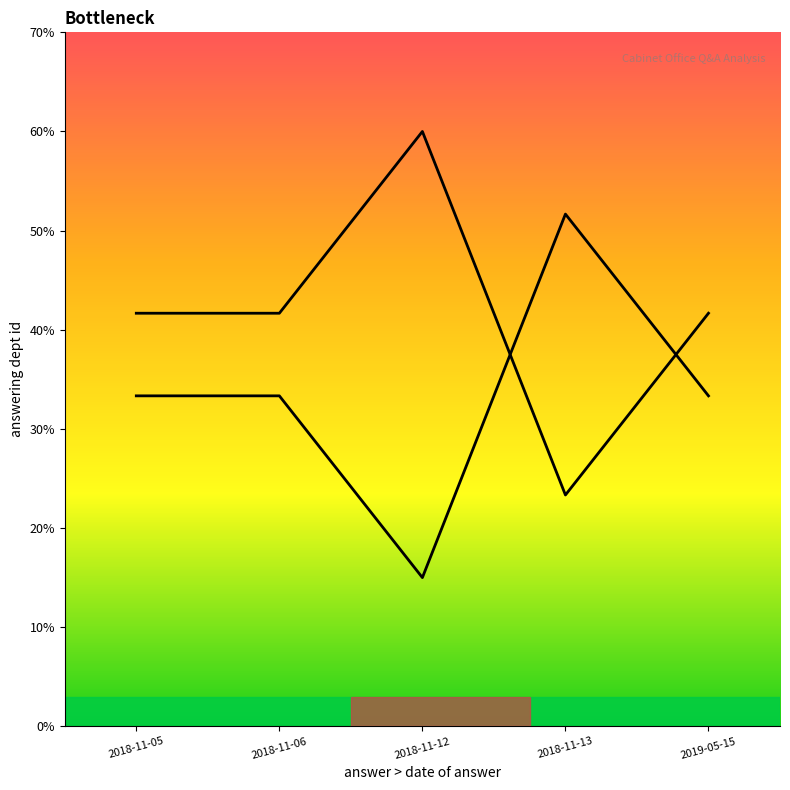

Rank the categories by value from highest to lowest.

2018-11-12, 2018-11-05, 2018-11-06, 2019-05-15, 2018-11-13